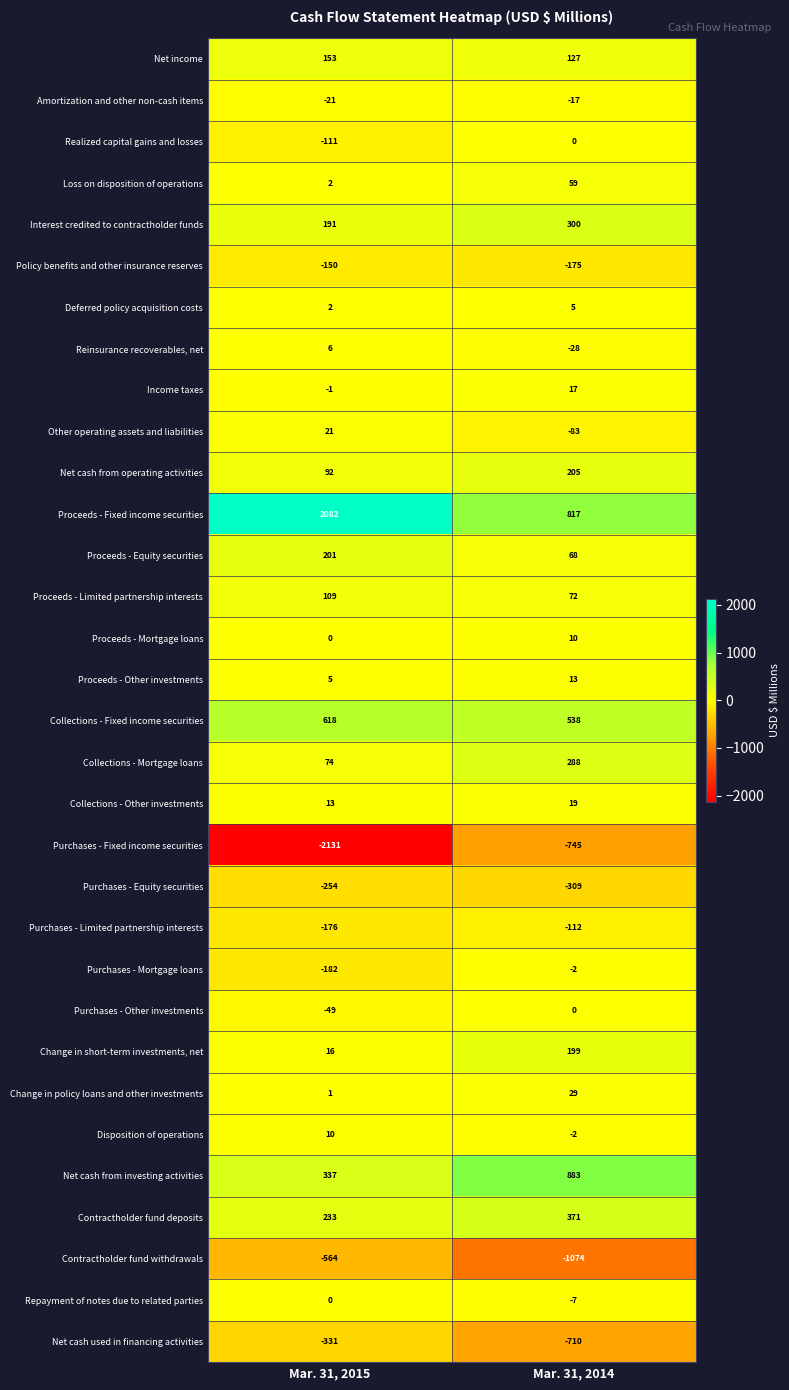

Where is Other operating assets and liabilities nearest to the value -31?

Mar. 31, 2015